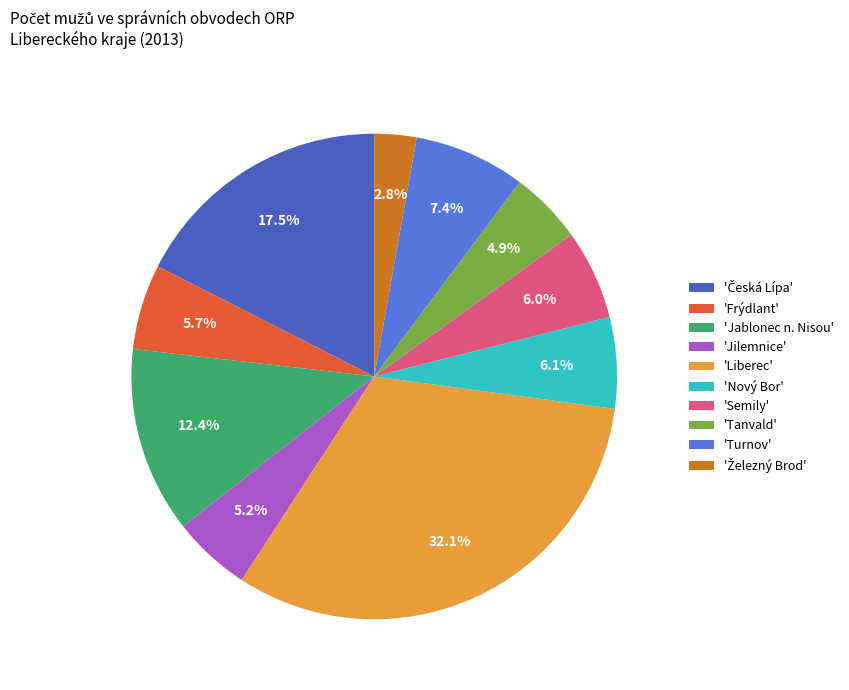

What is the ratio of the value at 'Turnov' to the value at 'Jablonec n. Nisou'?

0.6